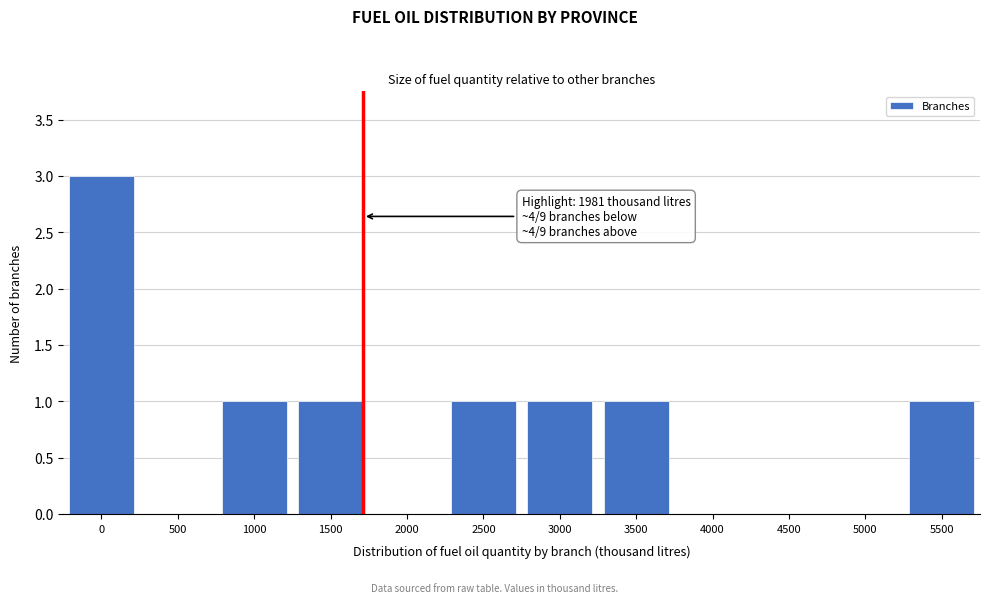

Reading right to left, extract all data points from this chart.

5500=1	5000=0	4500=0	4000=0	3500=1	3000=1	2500=1	2000=0	1500=1	1000=1	500=0	0=3